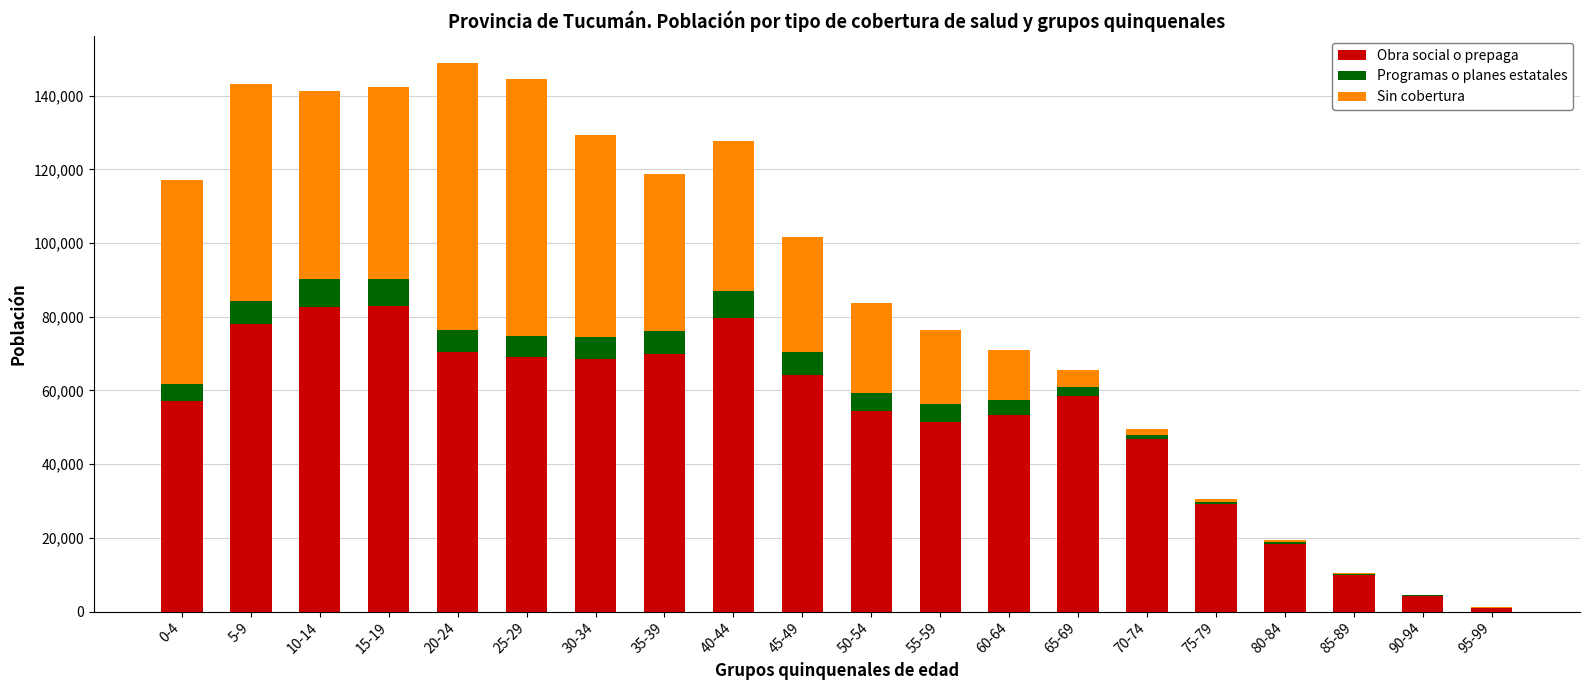

What is the maximum value for Obra social o prepaga?

82904